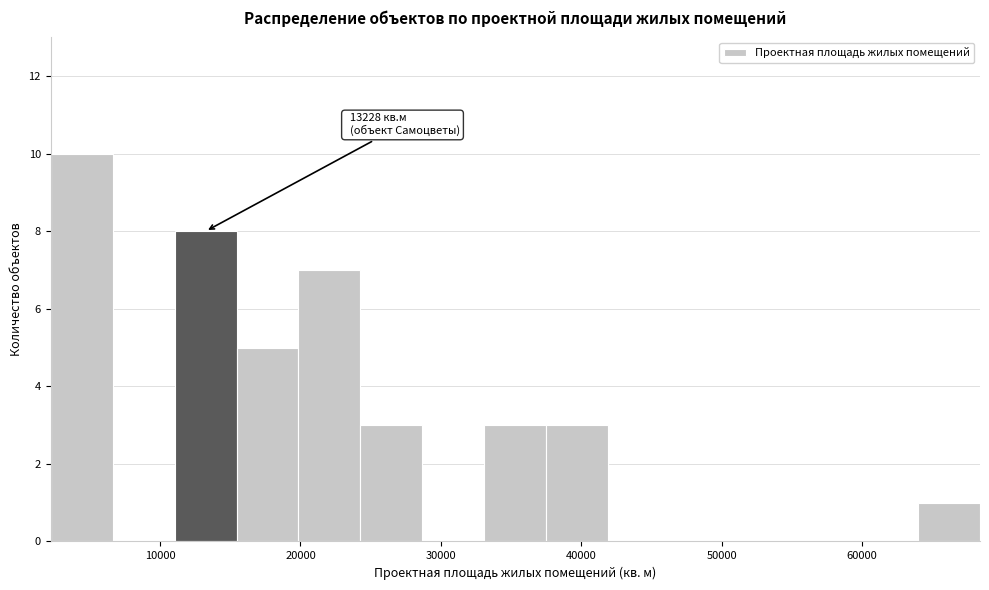

Which range on the x-axis has the tallest bar?

2000 to 7000